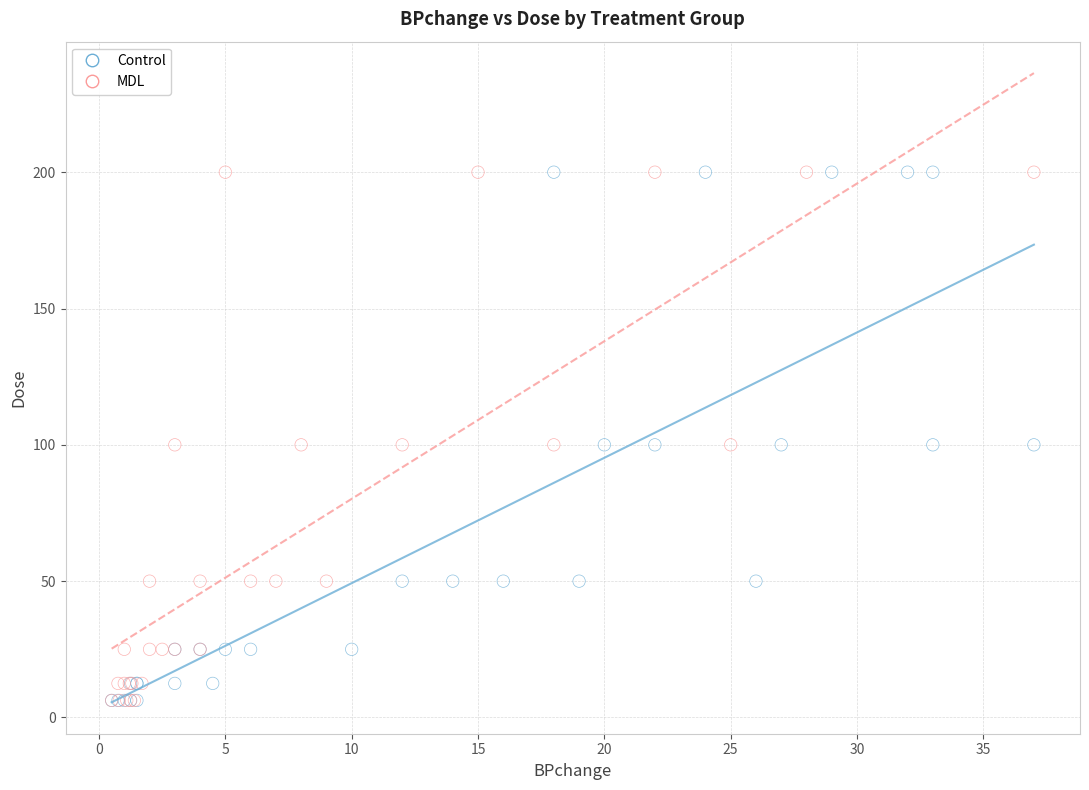

What are all the series names shown in the legend?

Control, MDL